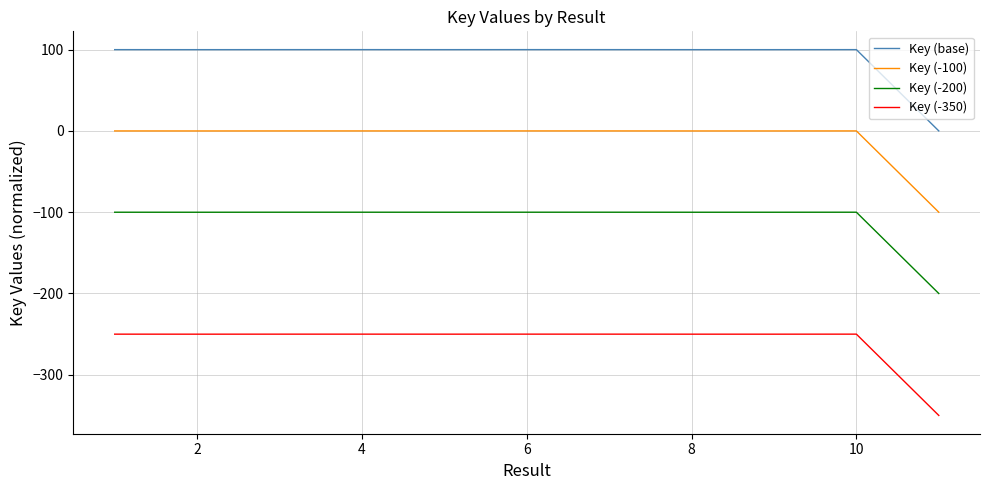

Which series has the largest total across all categories?

Key (base)